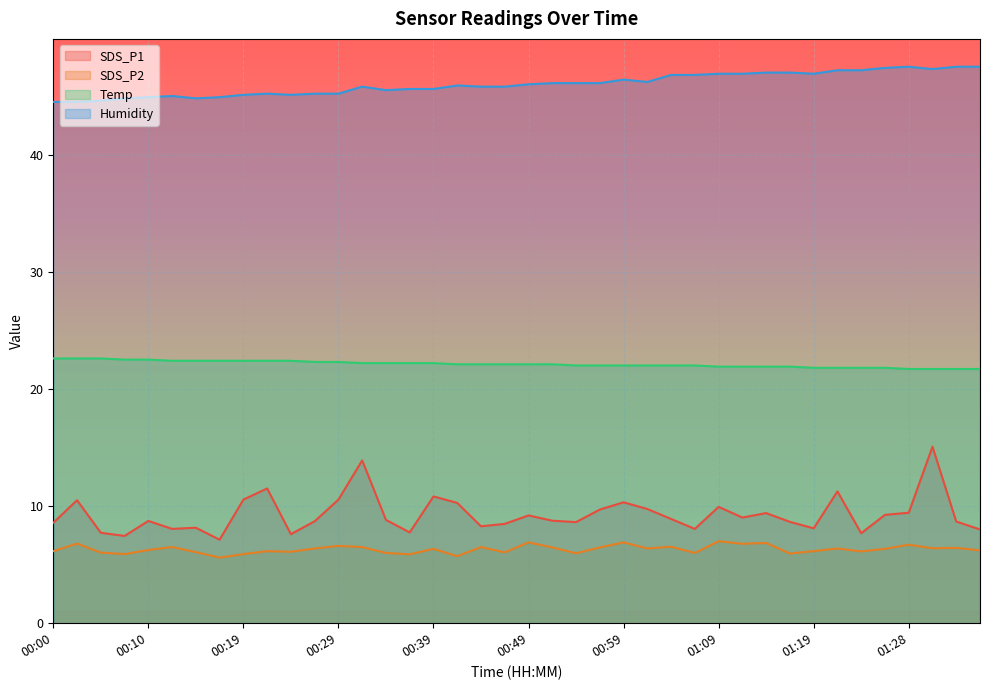

Between 00:12 and 01:21, which is larger?

01:21